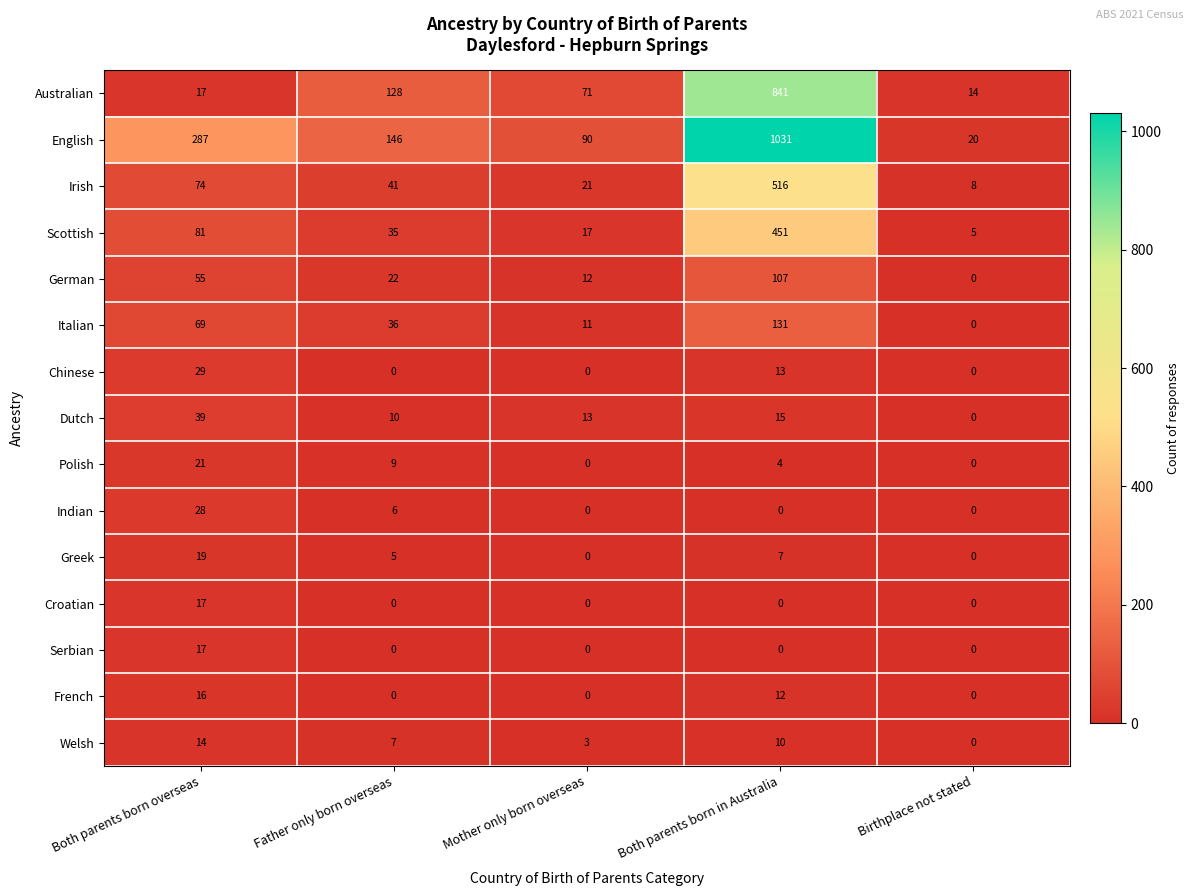

How many values in the Serbian series exceed 0?

1